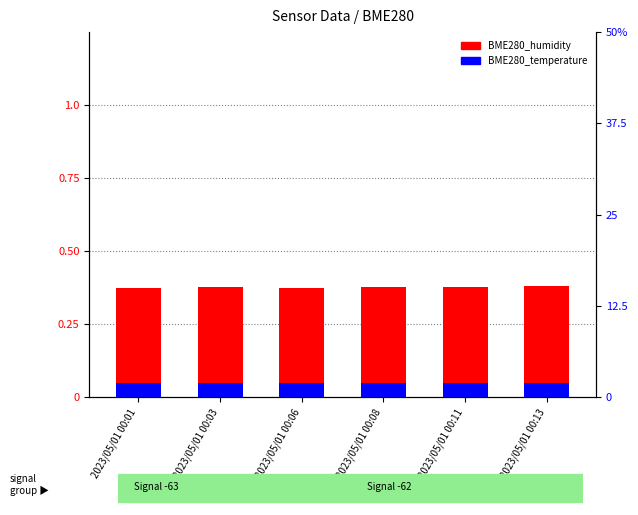

What is the value of the BME280_humidity (normalized) bar at the 2nd from the left?

0.4